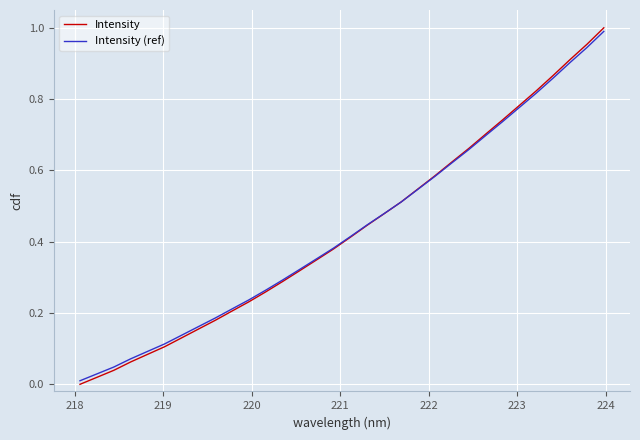

Does the chart have visible grid lines?

Yes